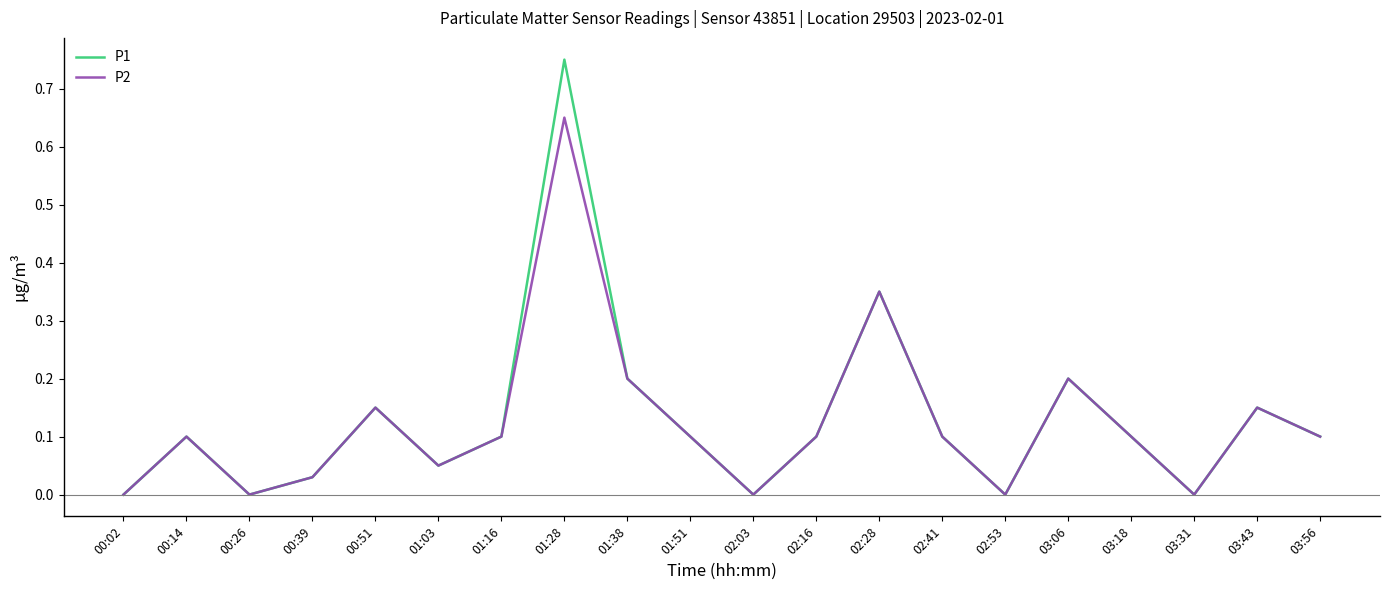

Which label corresponds to the largest value in the chart?

01:28